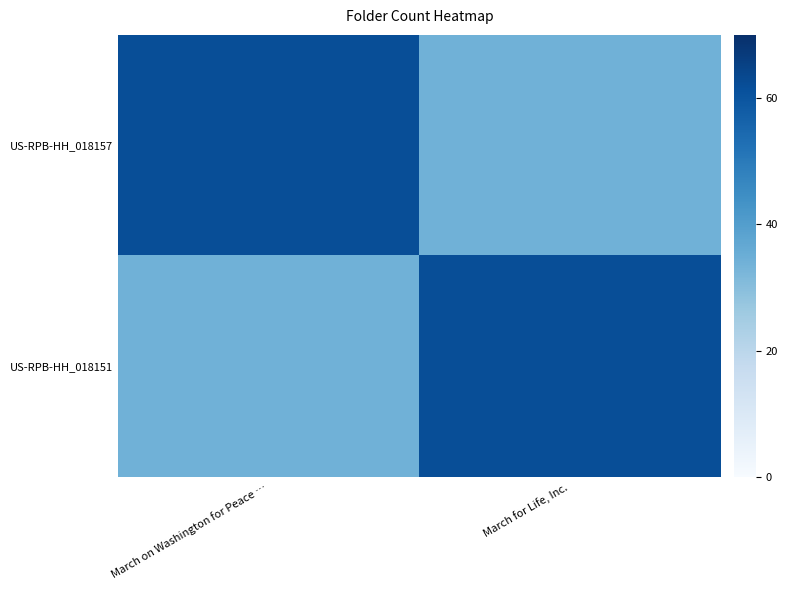

Between March on Washington for Peace … and March for Life, Inc., which is larger?

March on Washington for Peace …